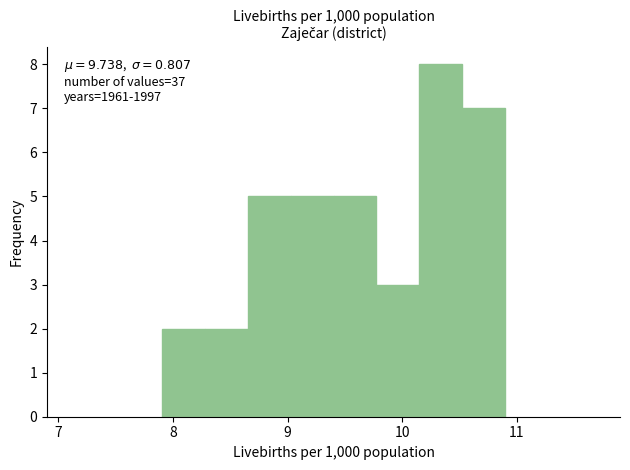

Read against the x-axis, roughly where is the centre of the tallest bar?

10.3